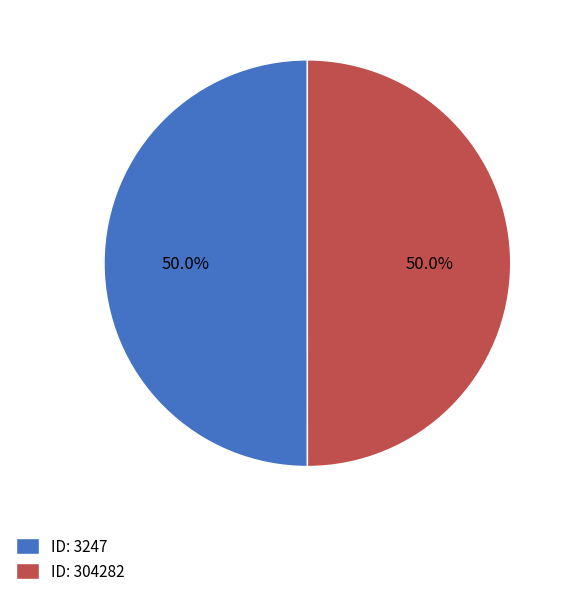

How many segments does this pie chart have?

2